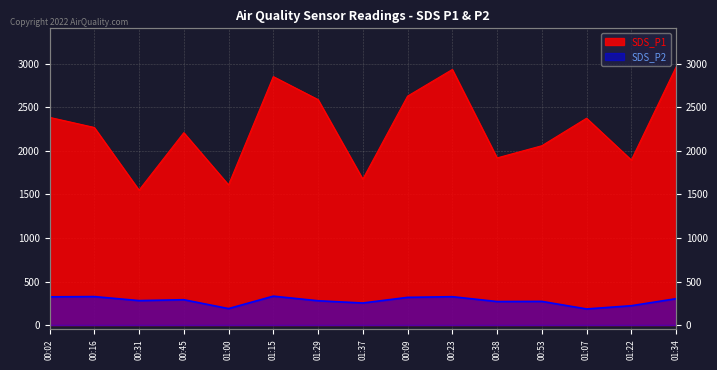

In SDS_P2, how many points are lower than both neighbors (excluding endpoints)?

5